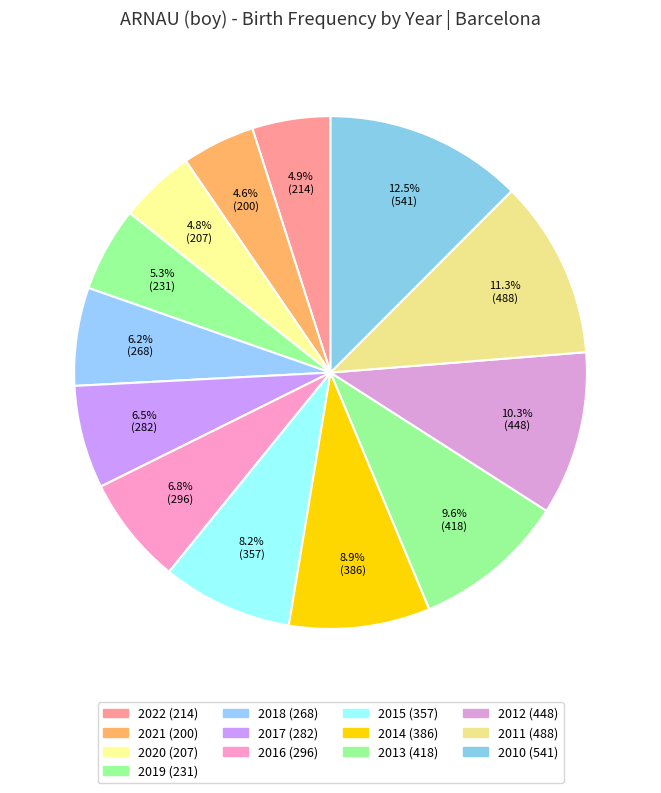

How many slices are in this pie chart?

13